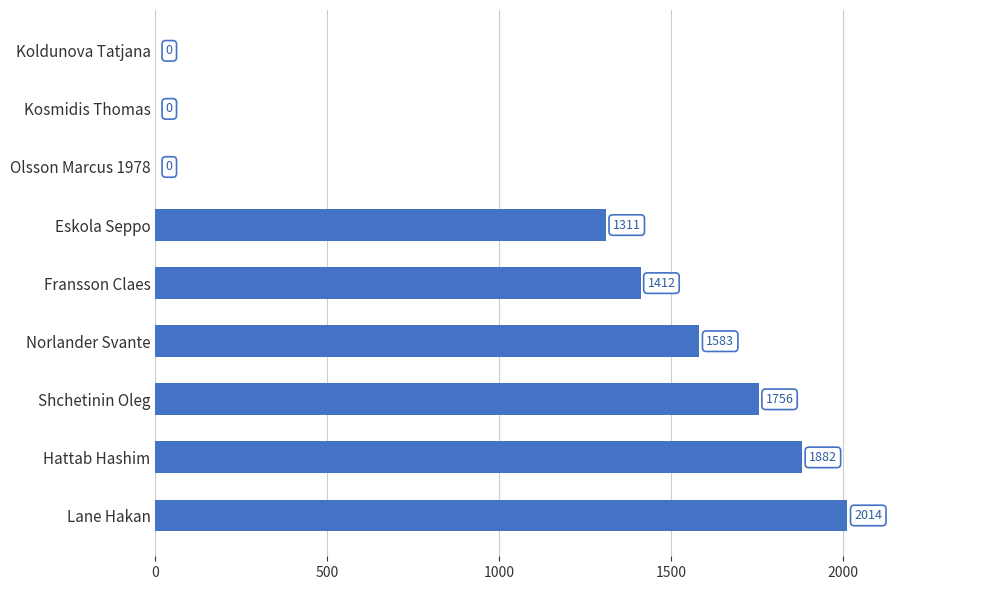

What is the sum of all values?

9958